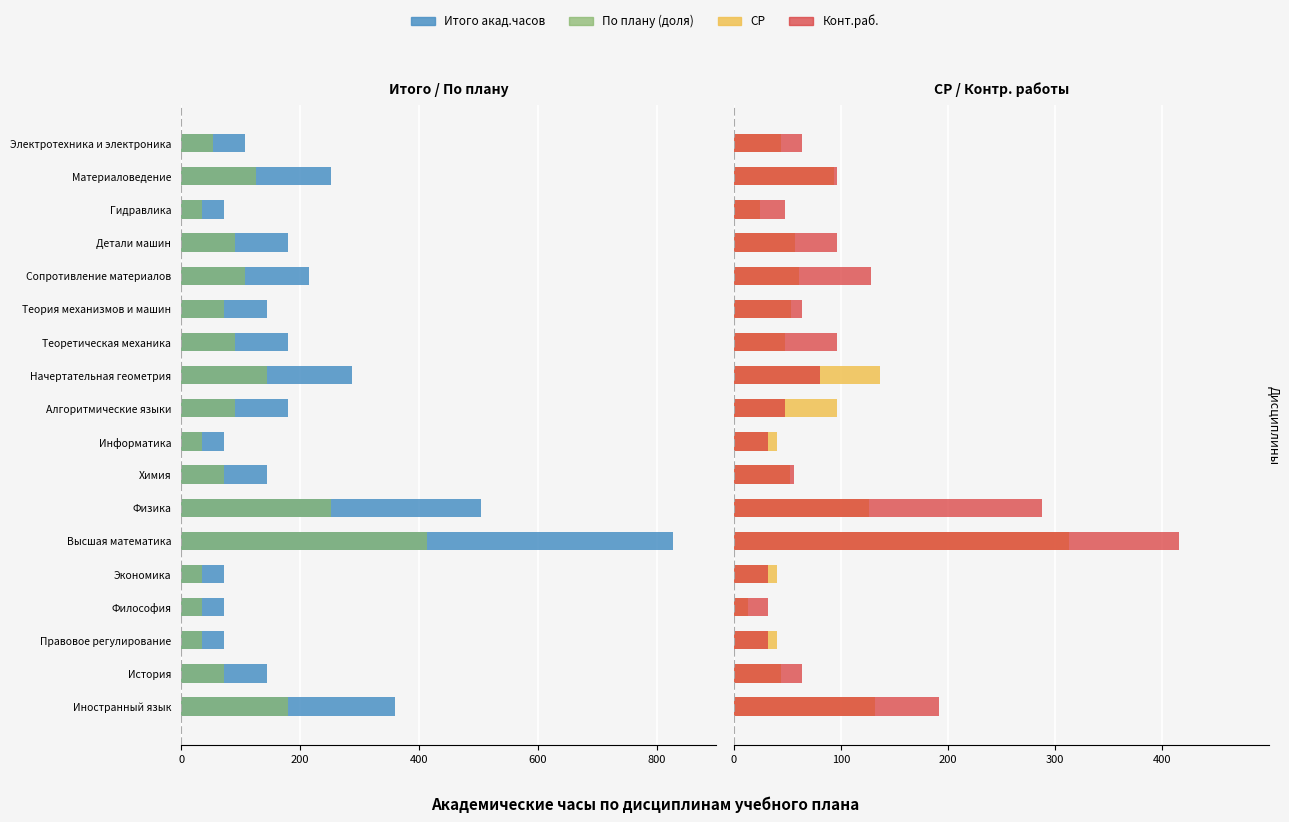

Which series changed the most between Философия and Высшая математика?

Итого акад.часов